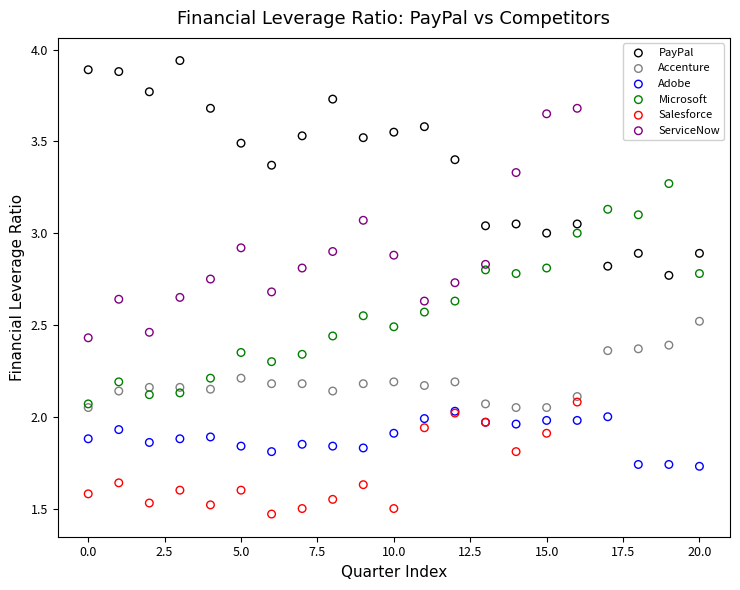

Which series has the widest spread of Y values?

ServiceNow